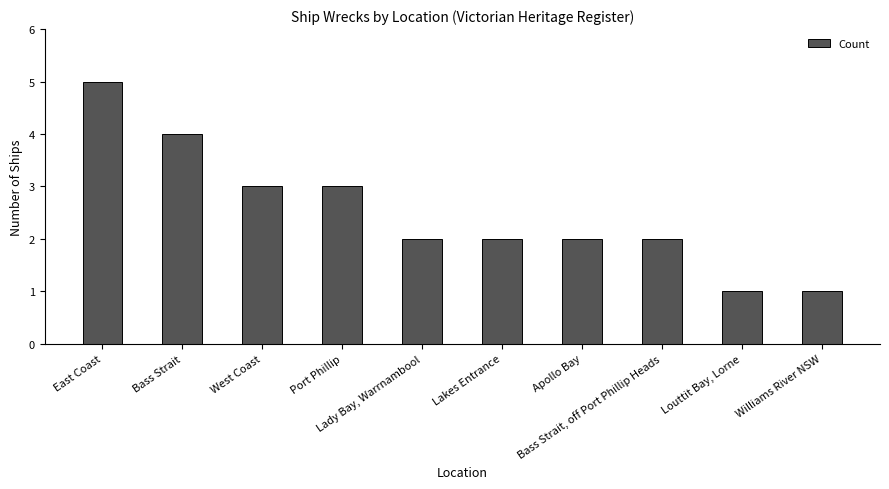

Which category has the highest value across all series?

East Coast